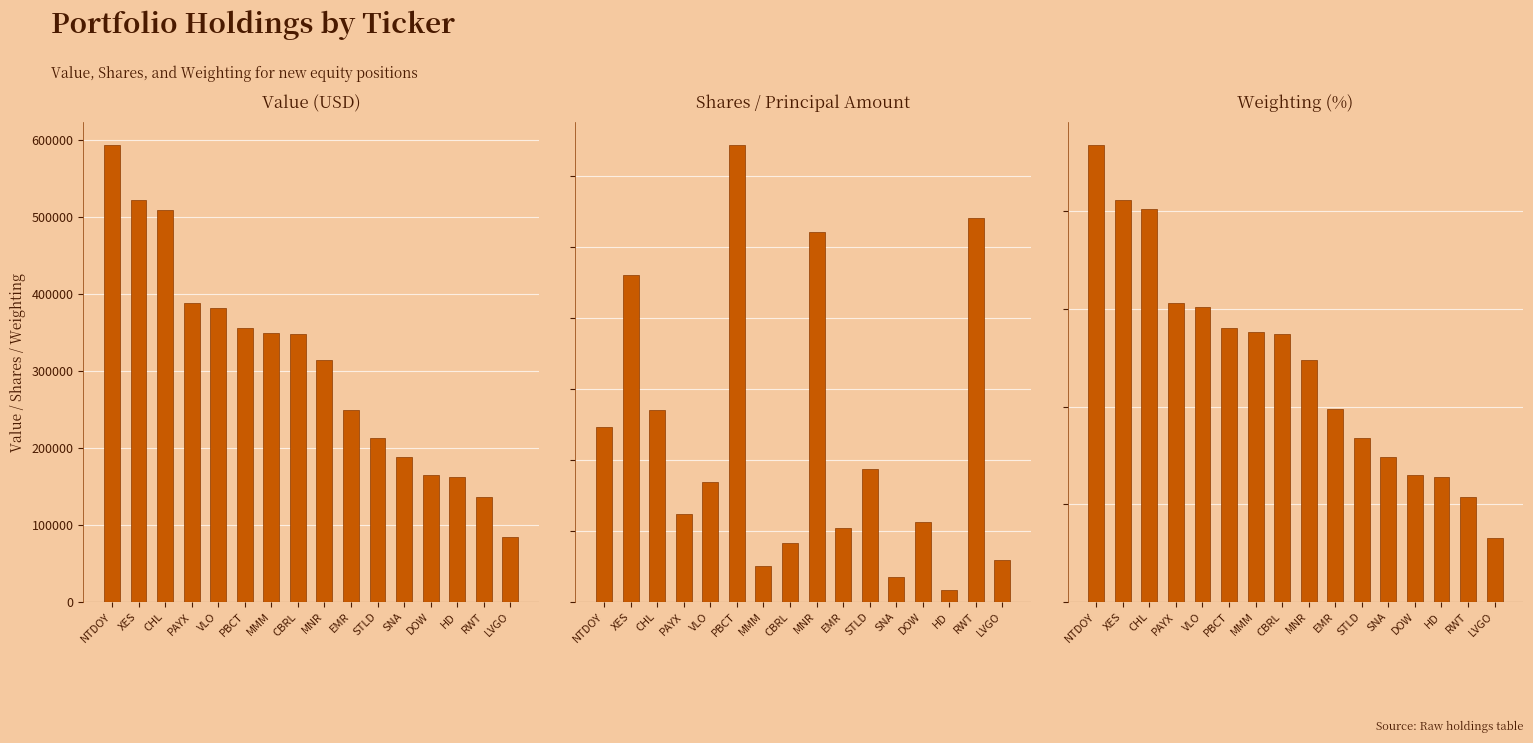

How many distinct data groups are displayed?

3